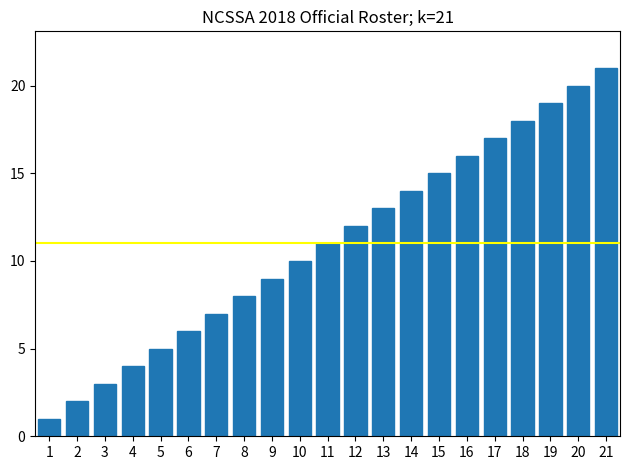

True or false: the data shows 5 at 5.

True